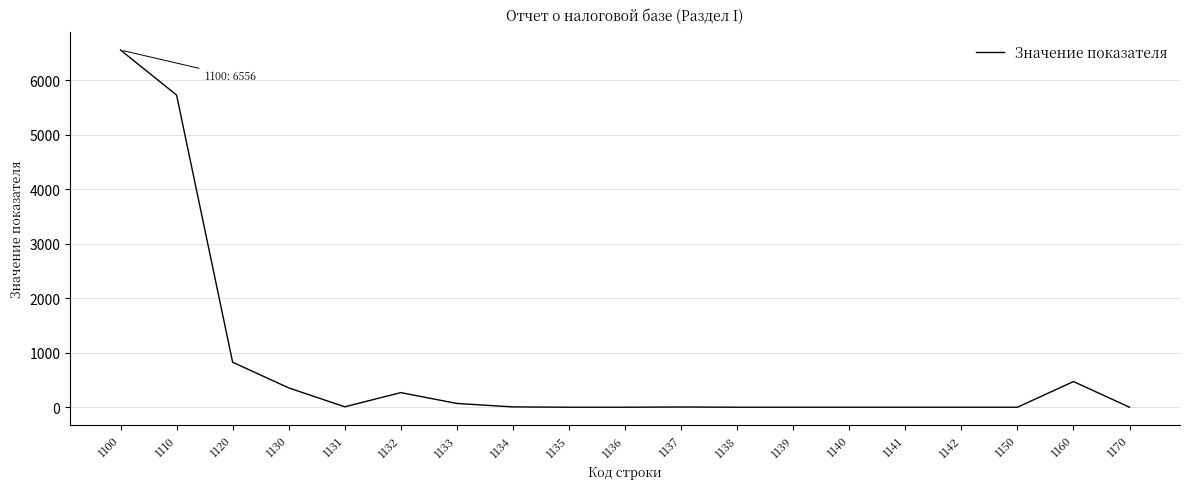

What is the difference between the maximum and second lowest values?

6556